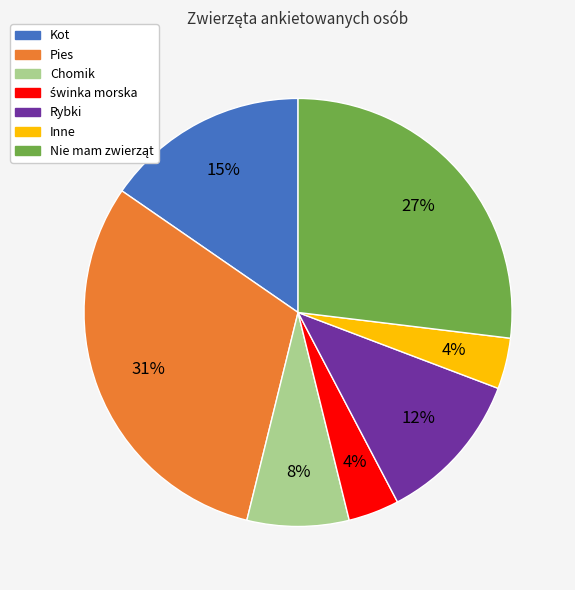

To the nearest percent, what is the difference between the largest and smallest slice percentages?

27%